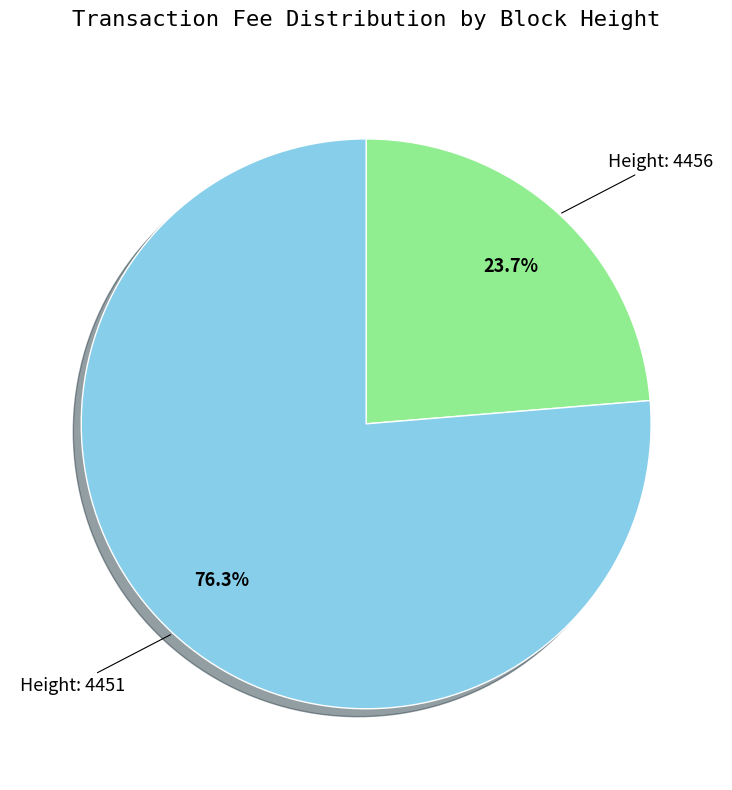

Is there a majority slice in this chart?

Yes